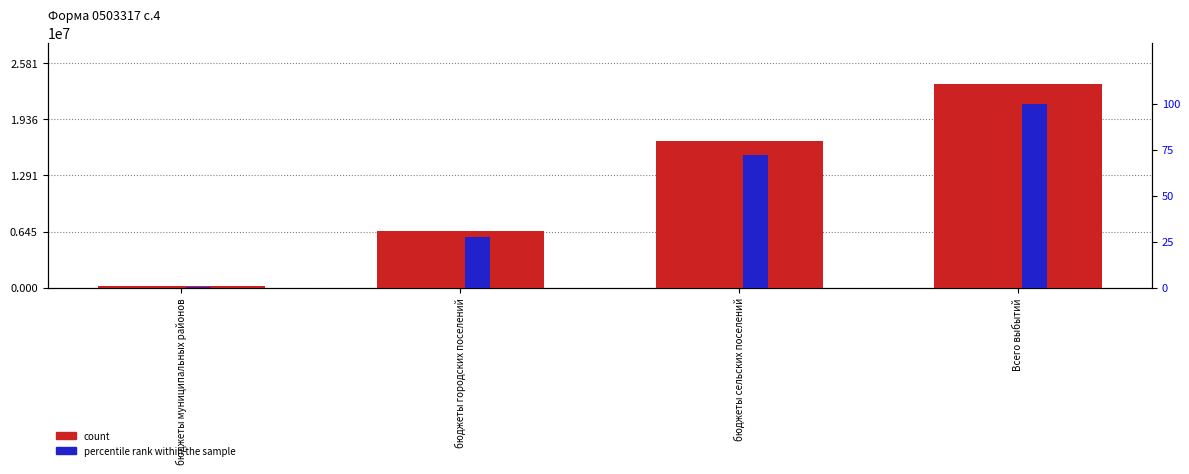

At how many categories does at least one series exceed 2412953?

3